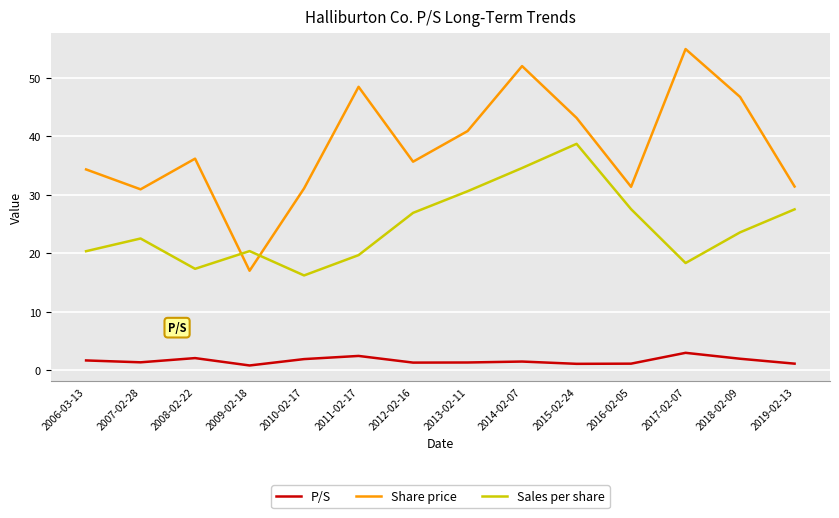

Where do Sales per share and Share price first cross each other?

2008-02-22 and 2009-02-18